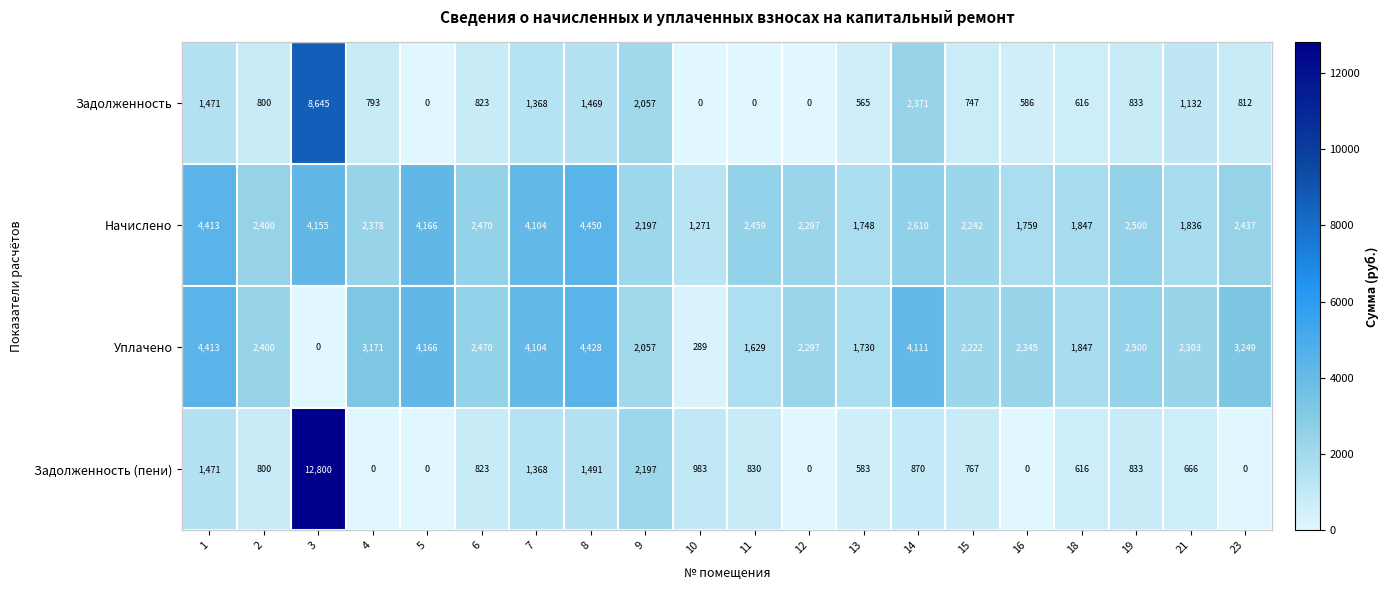

The value of Задолженность (пени) at 14 is 870. True or false?

True